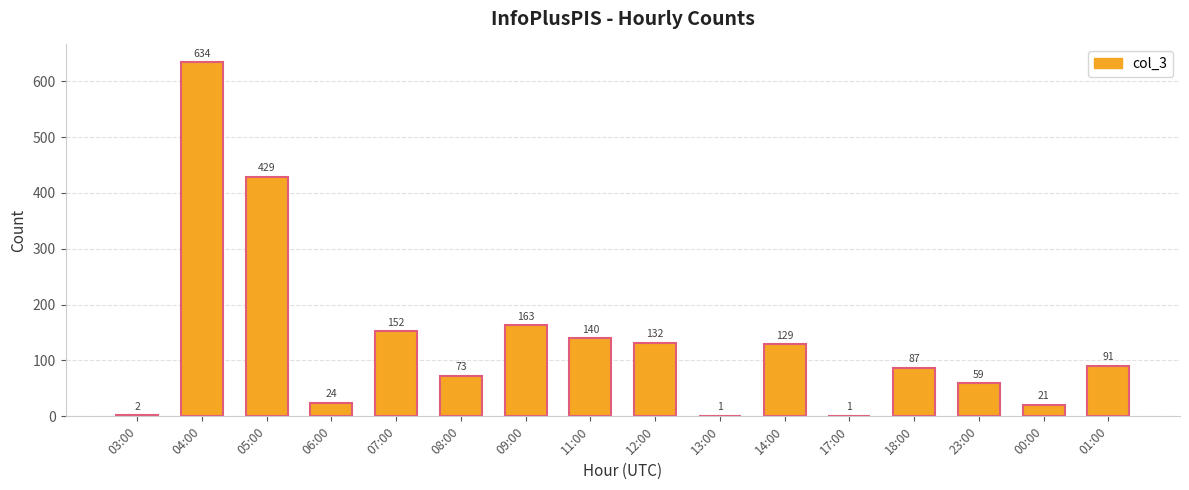

What is the greatest value displayed?

634